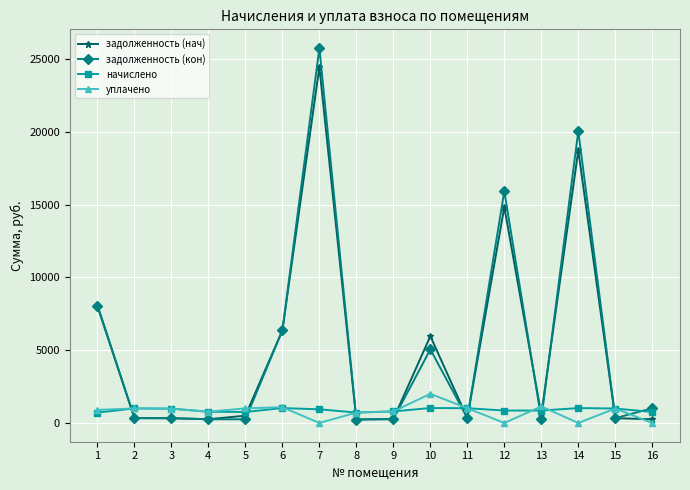

Which category has the highest value across all series?

7